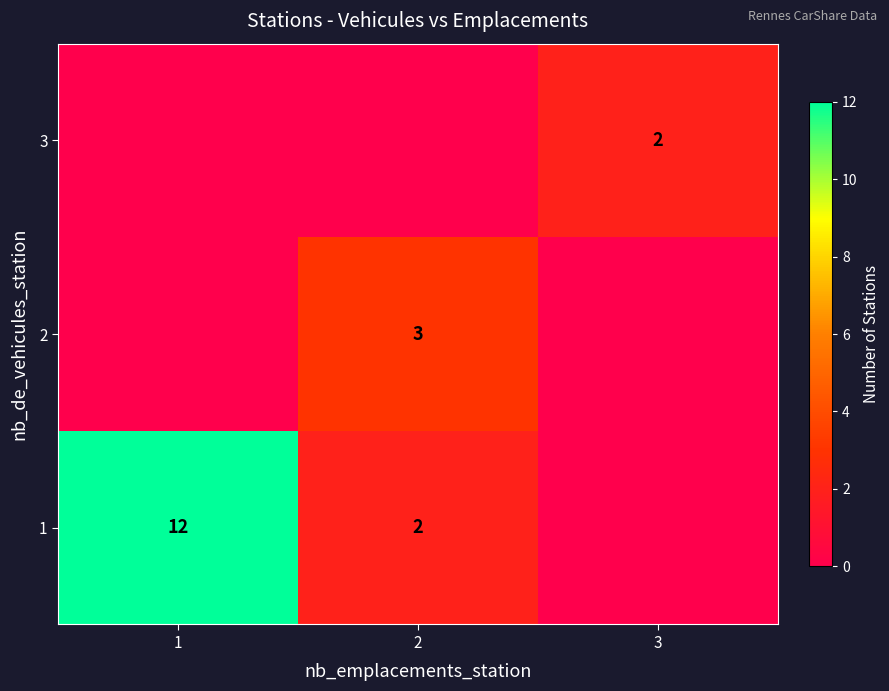

The value of 1 at 2 is 2. True or false?

True